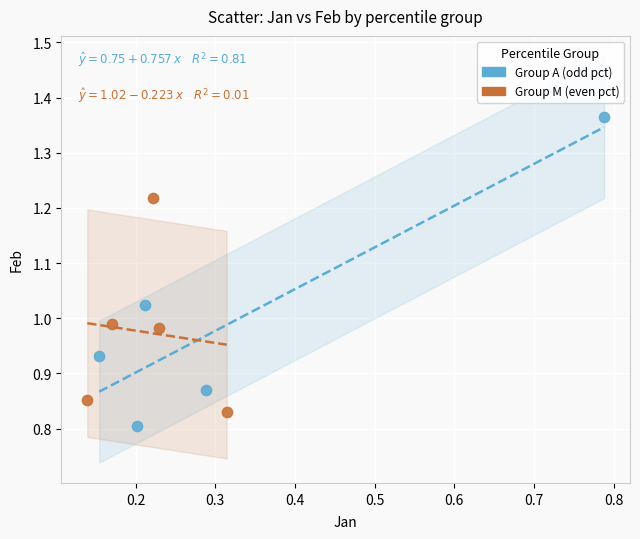

Which series reaches the maximum Y coordinate?

Group A (odd pct)